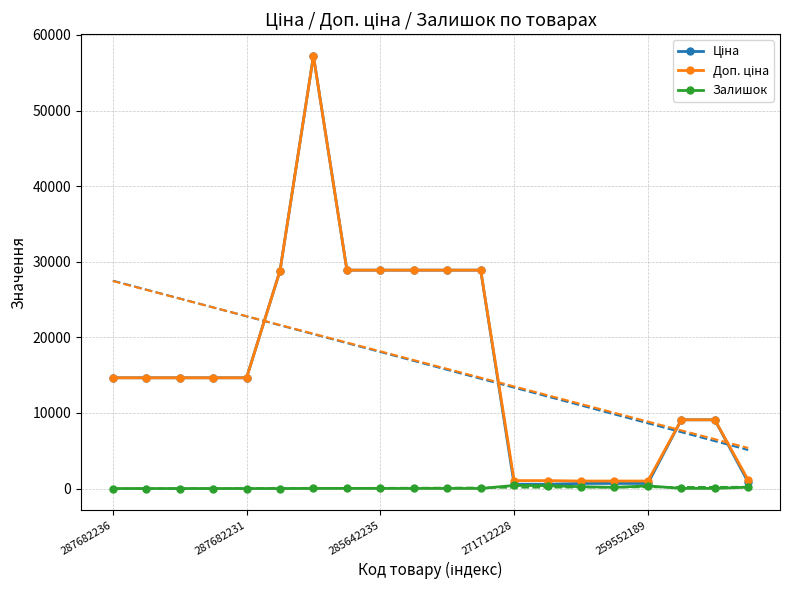

True or false: Ціна and Залишок cross at least once.

False